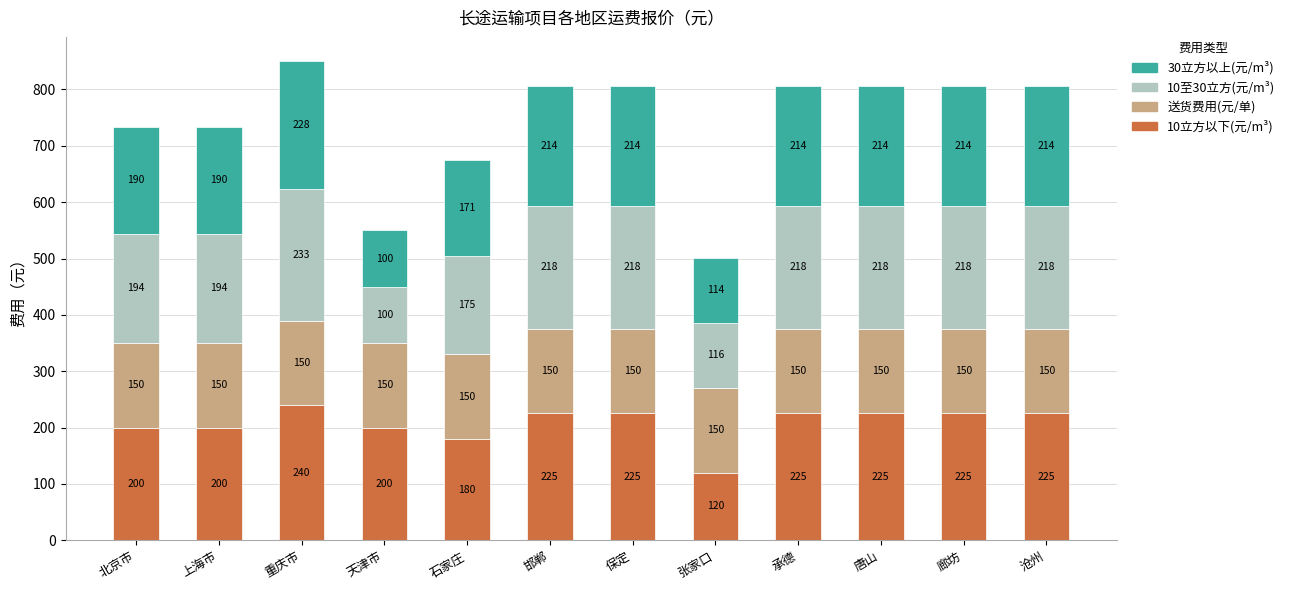

Does the chart contain stacked bars?

Yes